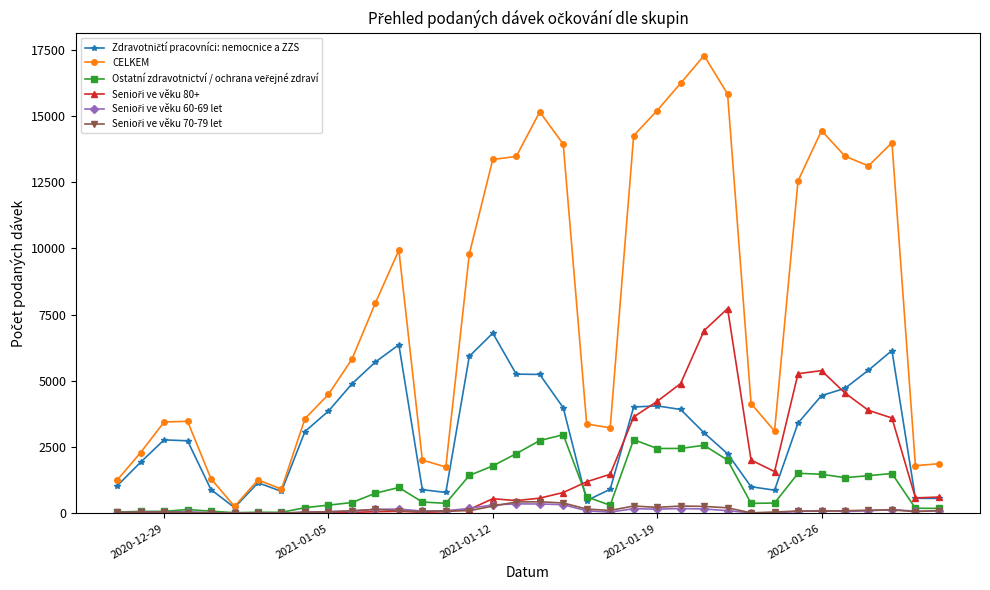

Which series has the widest spread of values?

CELKEM